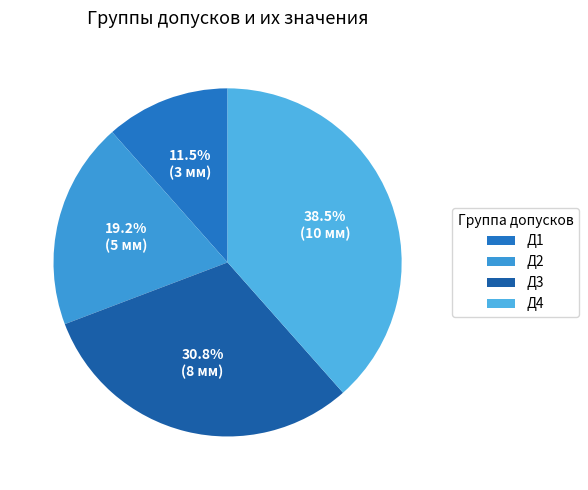

What is the ratio of the value at Д1 to the value at Д2?

0.6